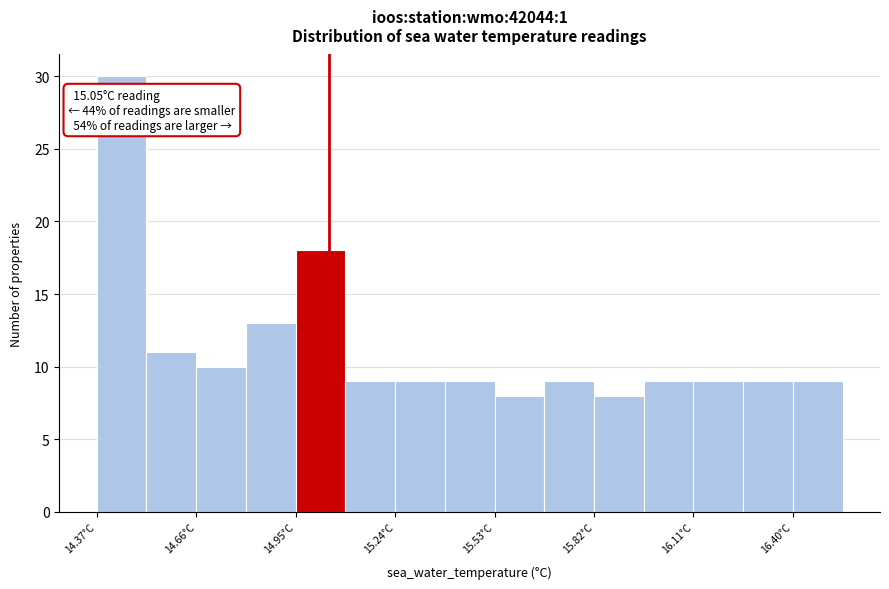

Read against the x-axis, roughly where is the centre of the tallest bar?

14.45